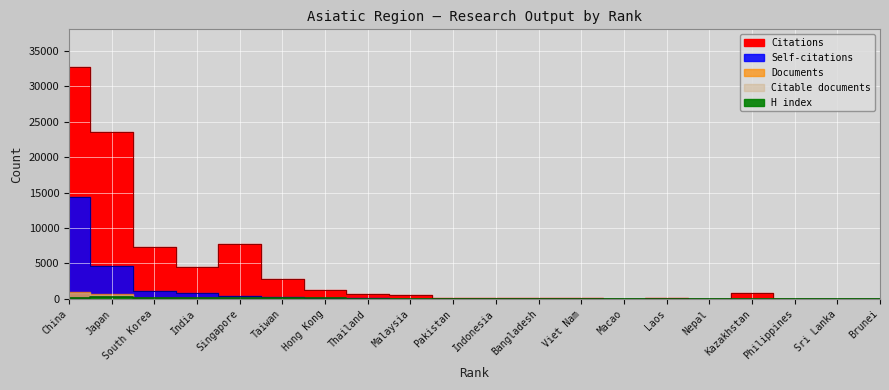

After their last crossing, which series has the higher values: Self-citations or H index?

H index